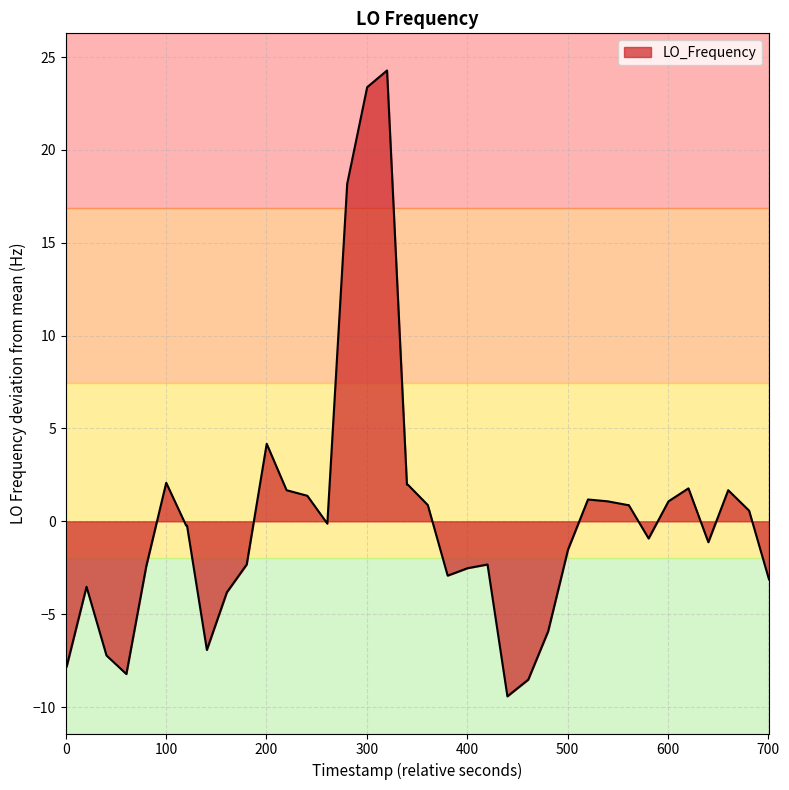

What is the maximum value shown in the chart?

24.3